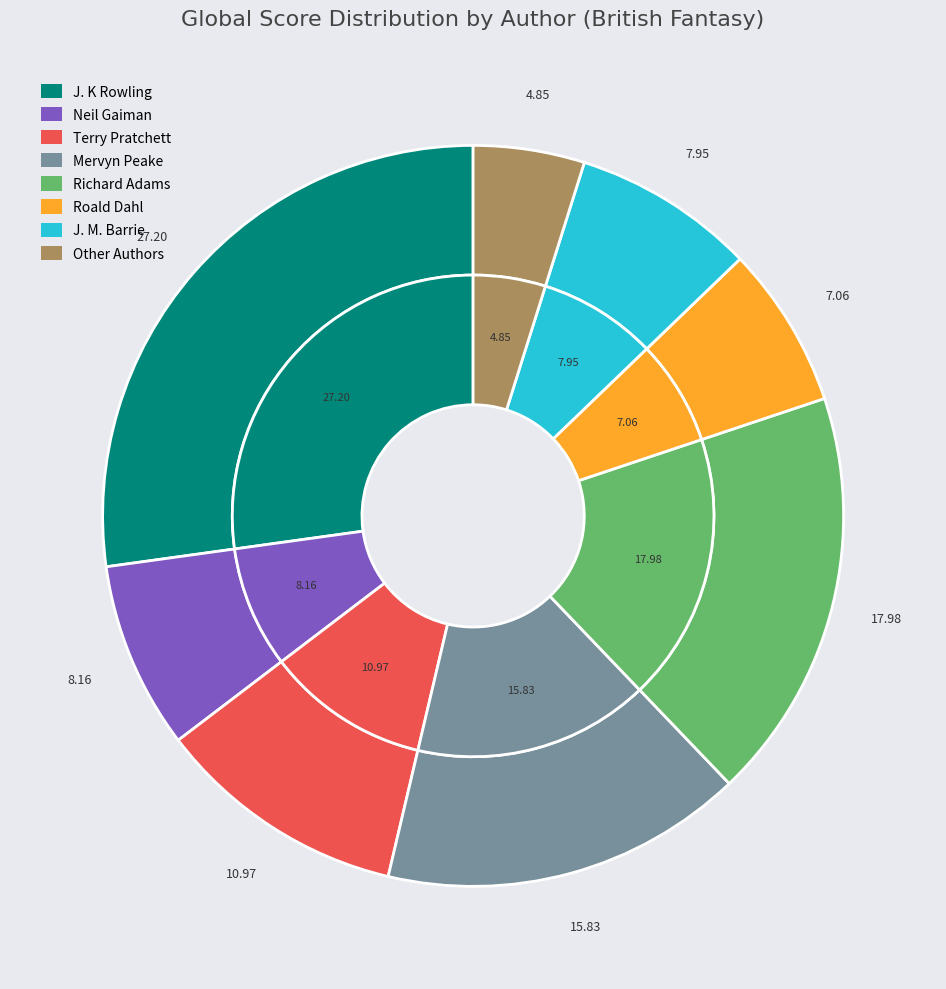

Count the number of slices in the pie.

8